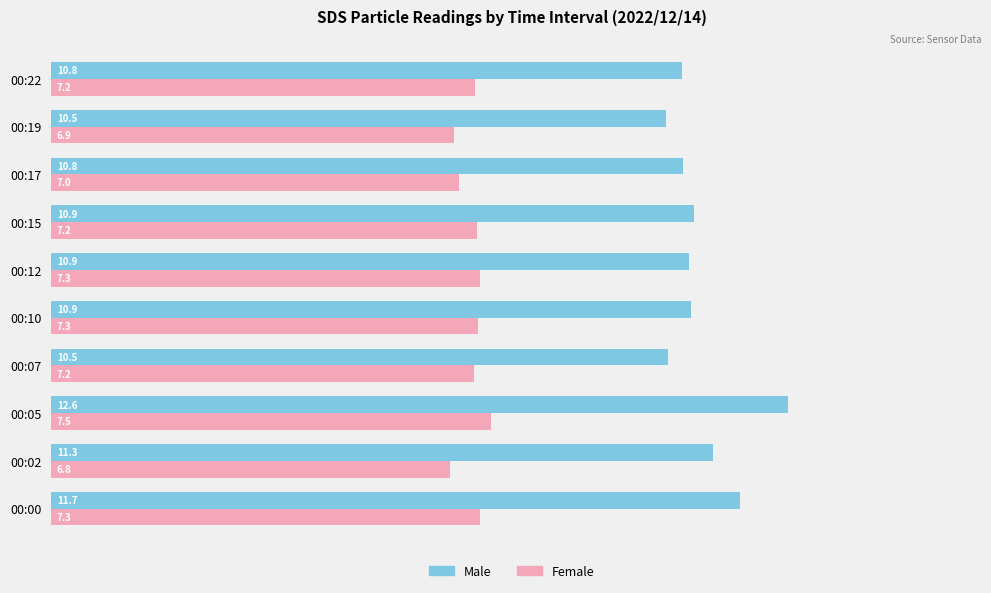

Which series has the largest range (max minus min)?

Male